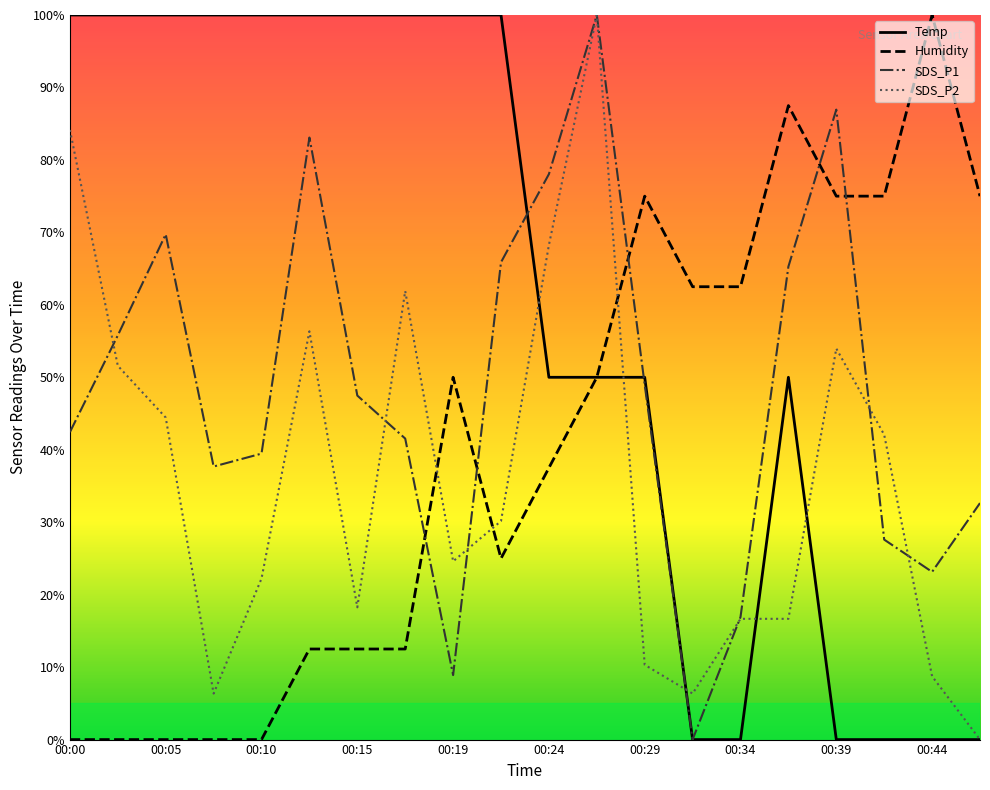

How many data points does each series have?

20